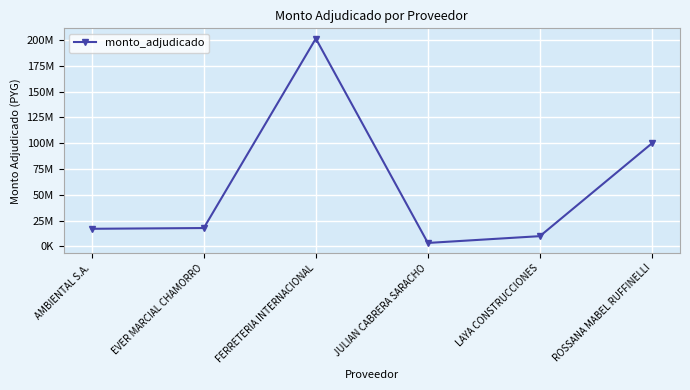

Does the chart have visible grid lines?

Yes